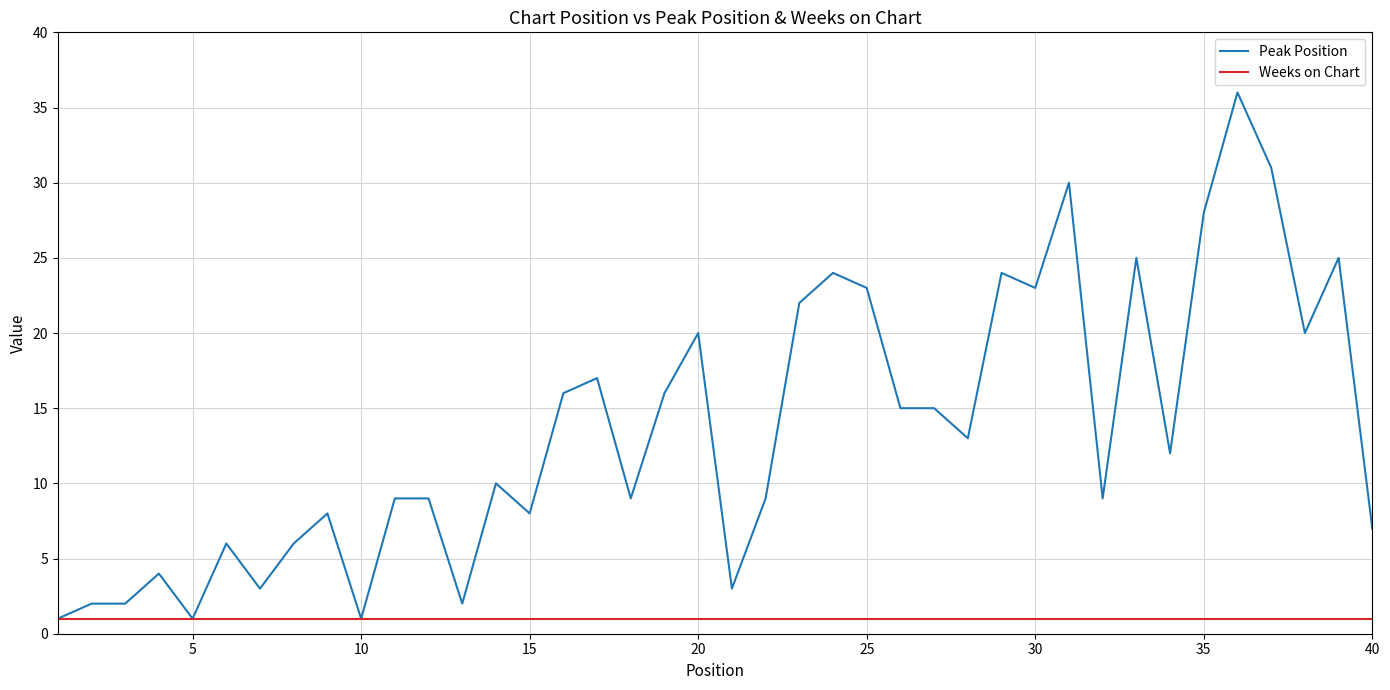

What are all the series names shown in the legend?

Peak Position, Weeks on Chart